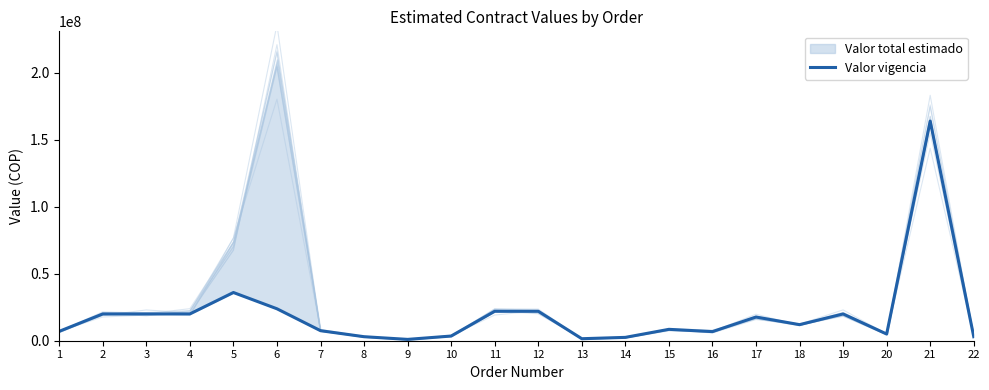

Between 21 and 2, which is larger?

21